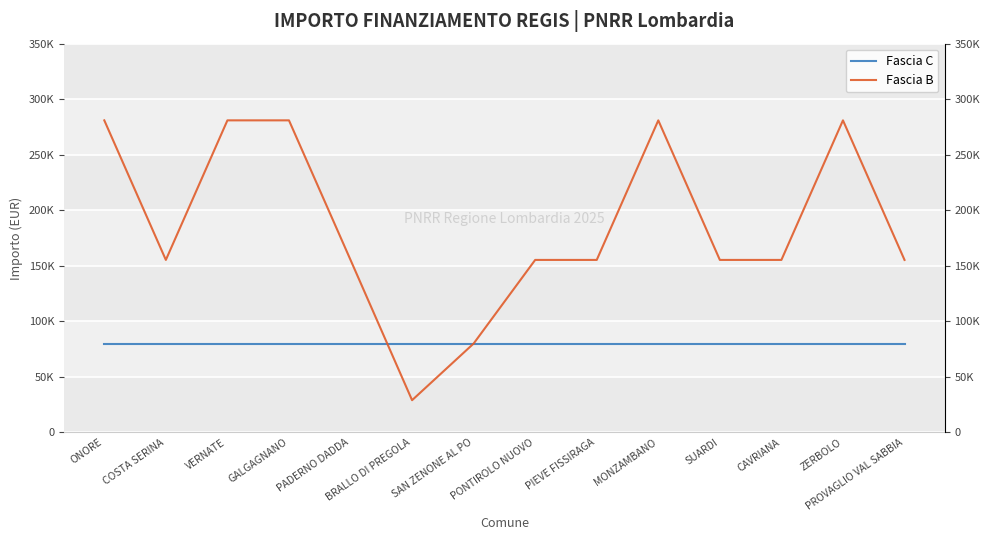

Which has a higher value, MONZAMBANO or PIEVE FISSIRAGA?

MONZAMBANO